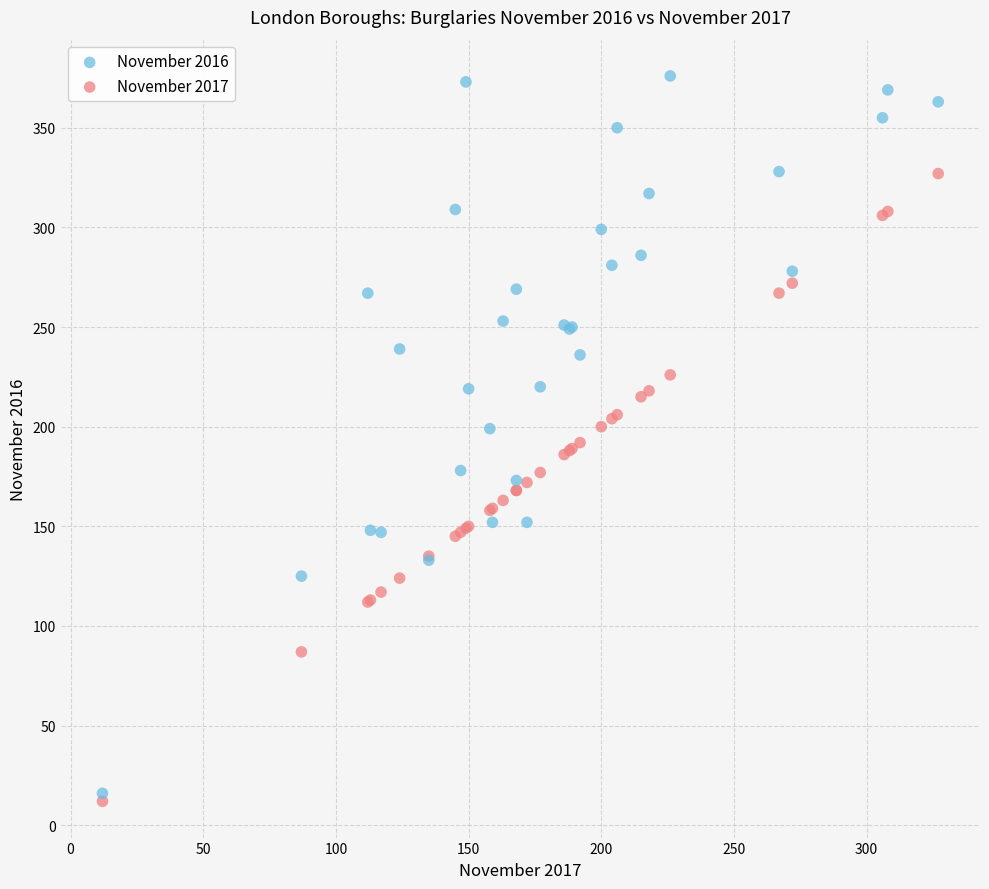

What are all the series names shown in the legend?

November 2016, November 2017